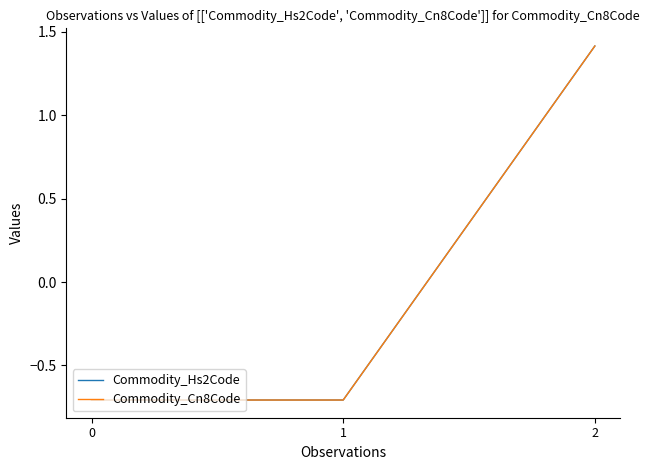

Is this an area chart (filled region under the line)?

No